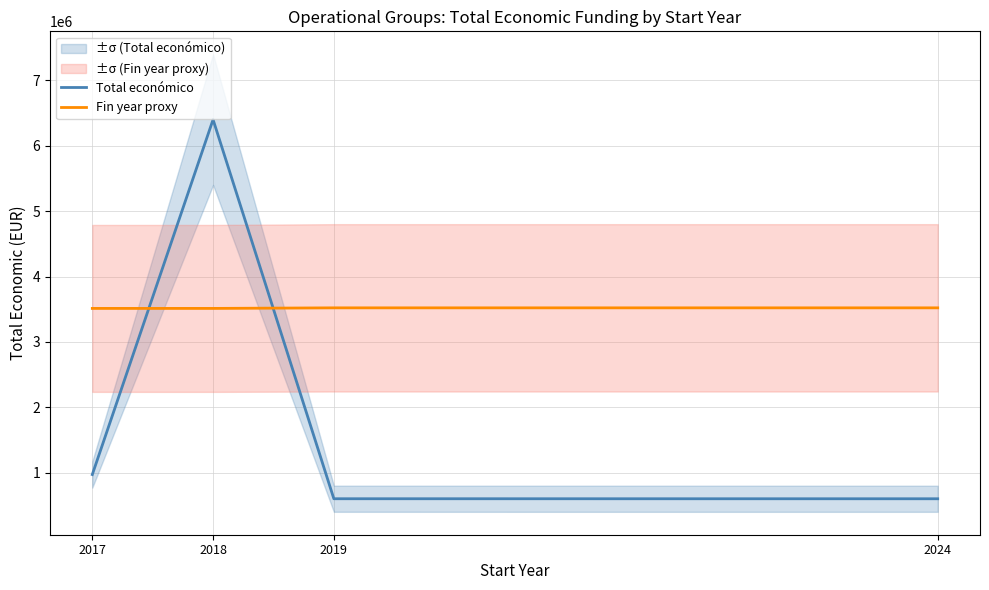

What is the difference between the highest and lowest values at 2018?

2889258.3